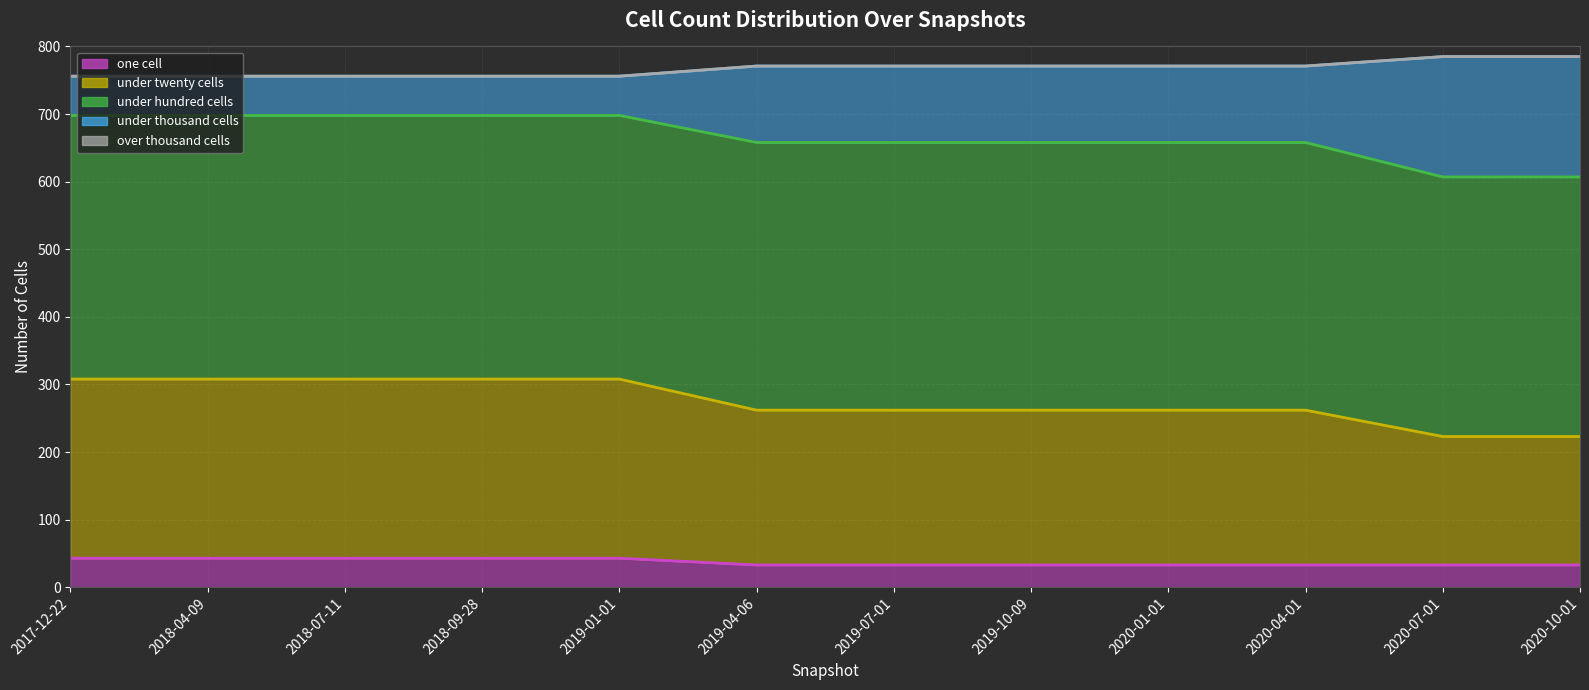

Is the value of one_cell at 2020-10-01 greater than the value of under_twenty_cells at 2020-10-01?

No